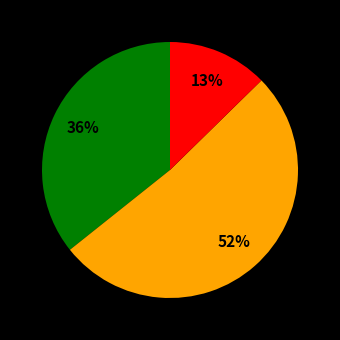

To the nearest percent, what is the difference between the largest and smallest slice percentages?

39%